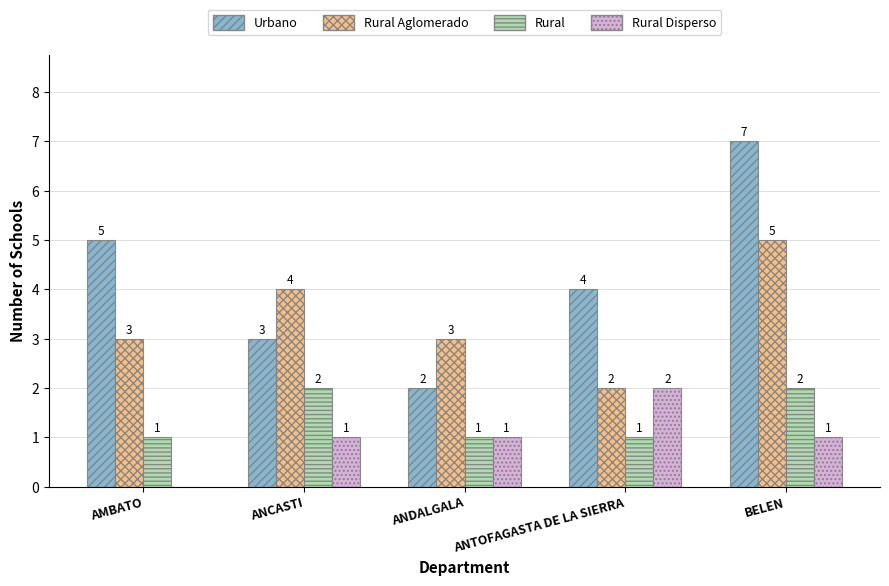

Which series changed the most between ANCASTI and ANTOFAGASTA DE LA SIERRA?

Rural Aglomerado